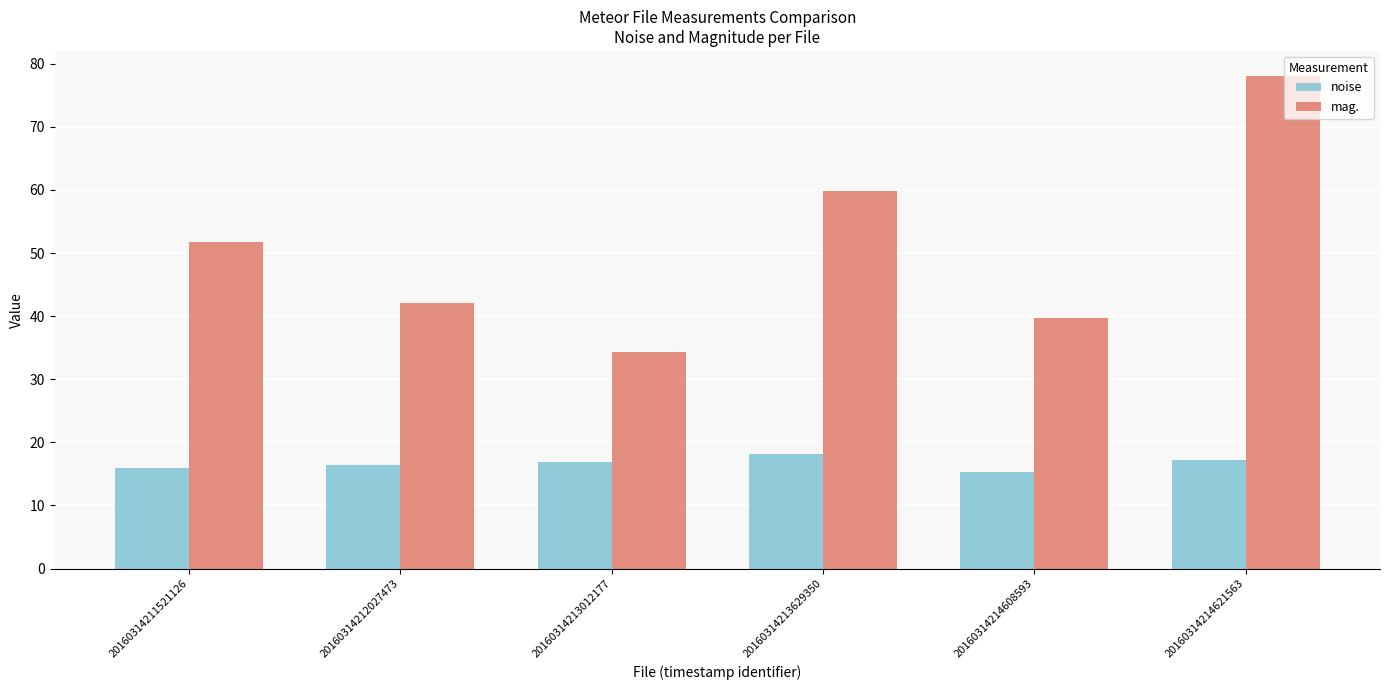

At how many categories does at least one series exceed 43?

3